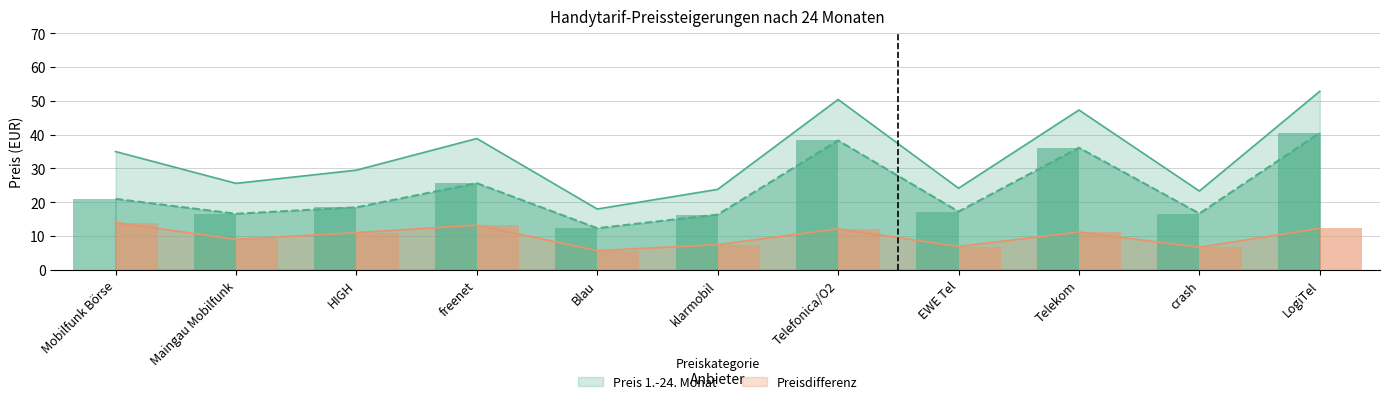

Which series has the largest range (max minus min)?

Preis ab 25. Monat